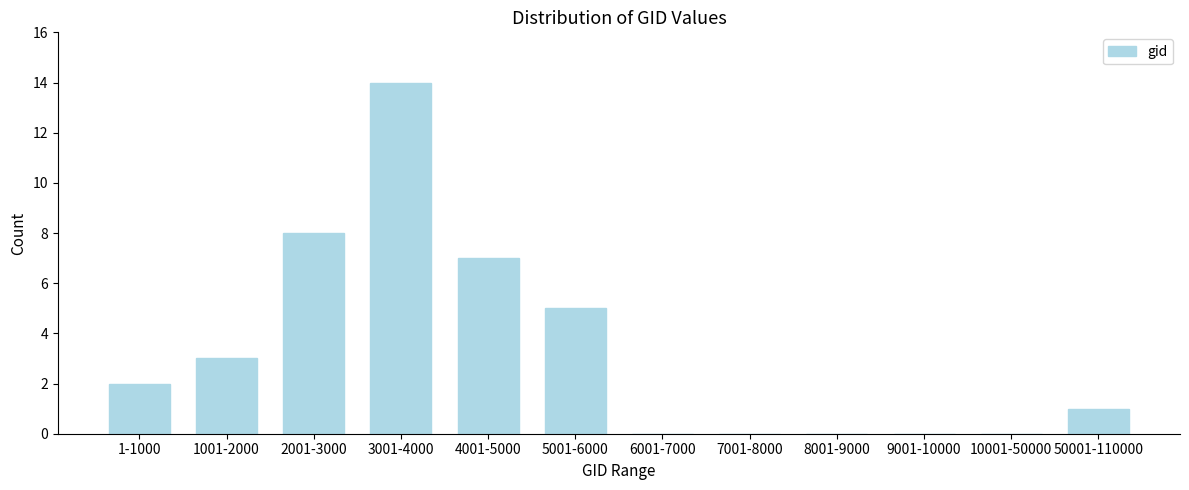

Reading left to right, transcribe all the data shown in this chart.

1-1000=2	1001-2000=3	2001-3000=8	3001-4000=14	4001-5000=7	5001-6000=5	6001-7000=0	7001-8000=0	8001-9000=0	9001-10000=0	10001-50000=0	50001-110000=1